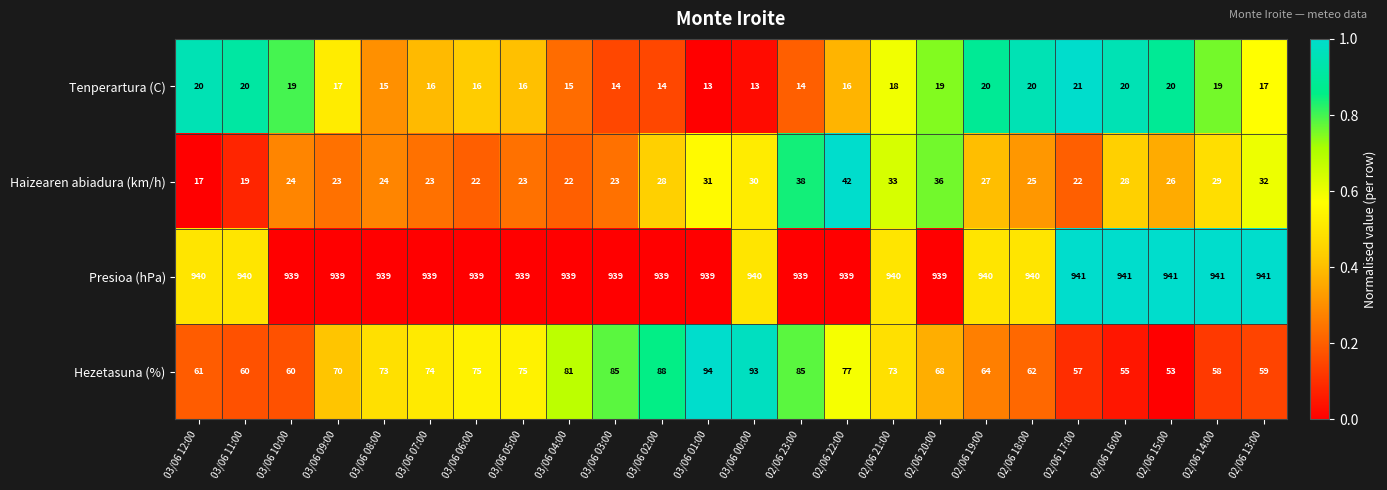

At how many categories does at least one series exceed 709?

24